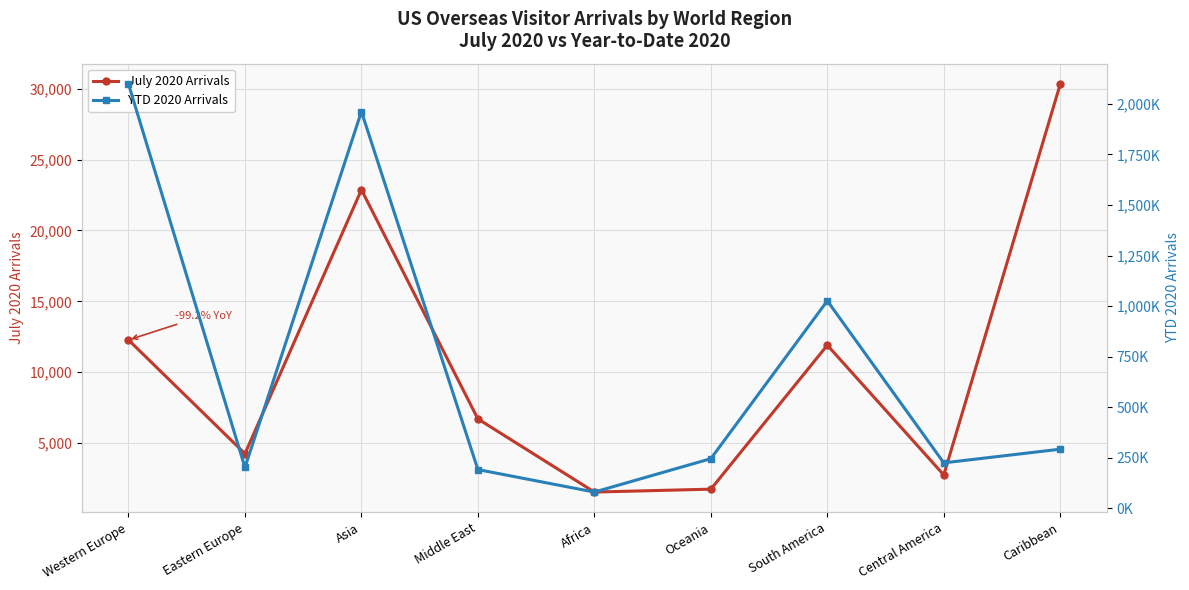

Is this an area chart (filled region under the line)?

No